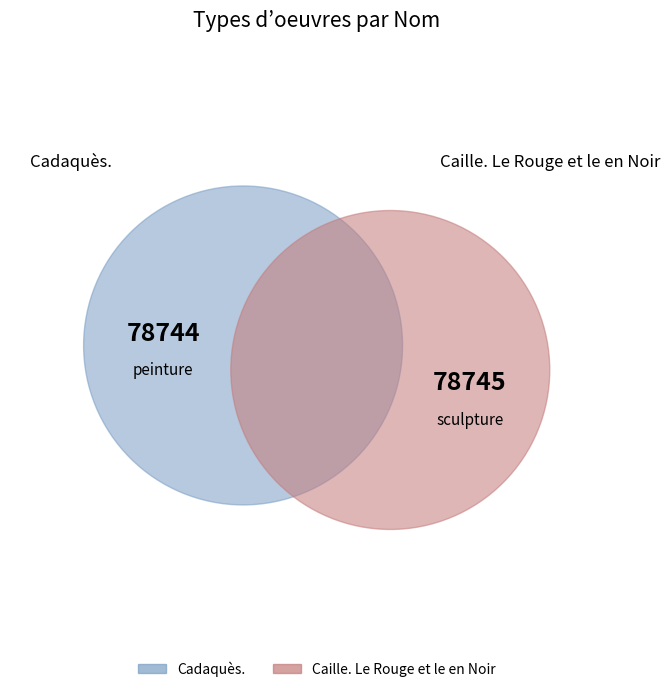

Approximately how many times larger is the value at Cadaquès. compared to Caille. Le Rouge et le en Noir?

1.0